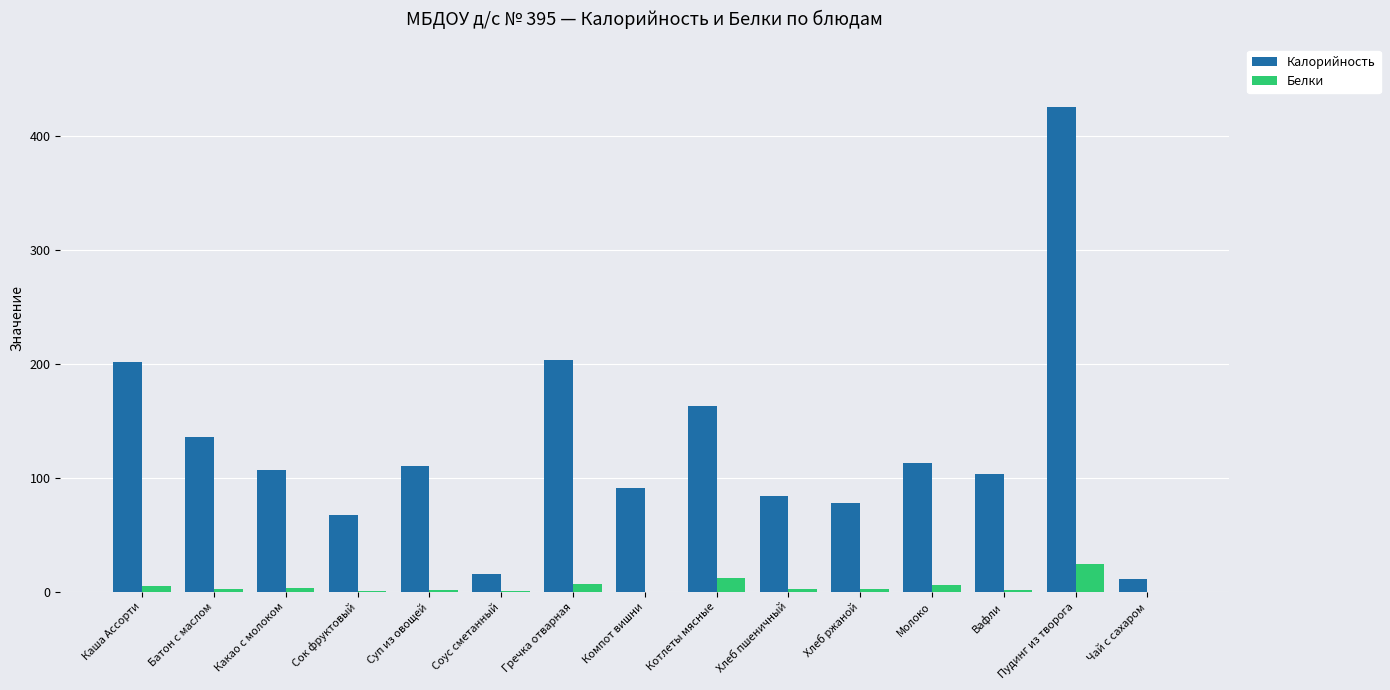

What is the average value of the Калорийность series?

127.3